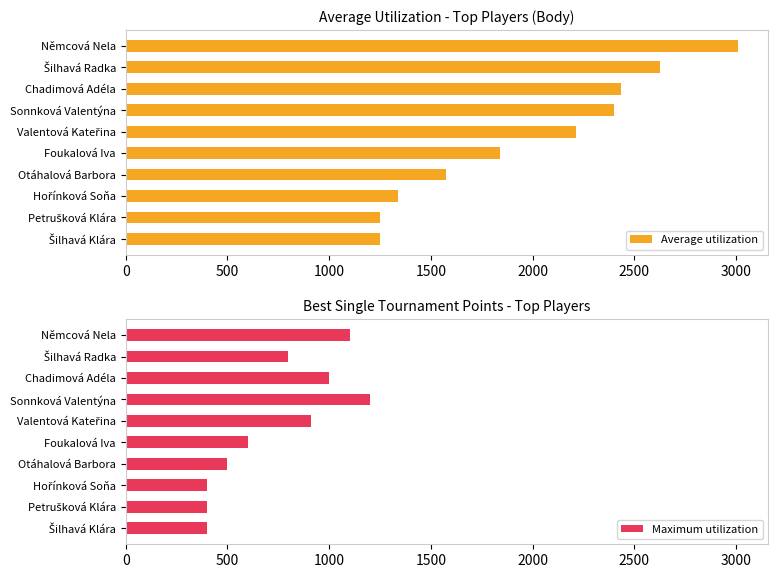

What is the difference between the second highest and second lowest values in the Average utilization series?

1372